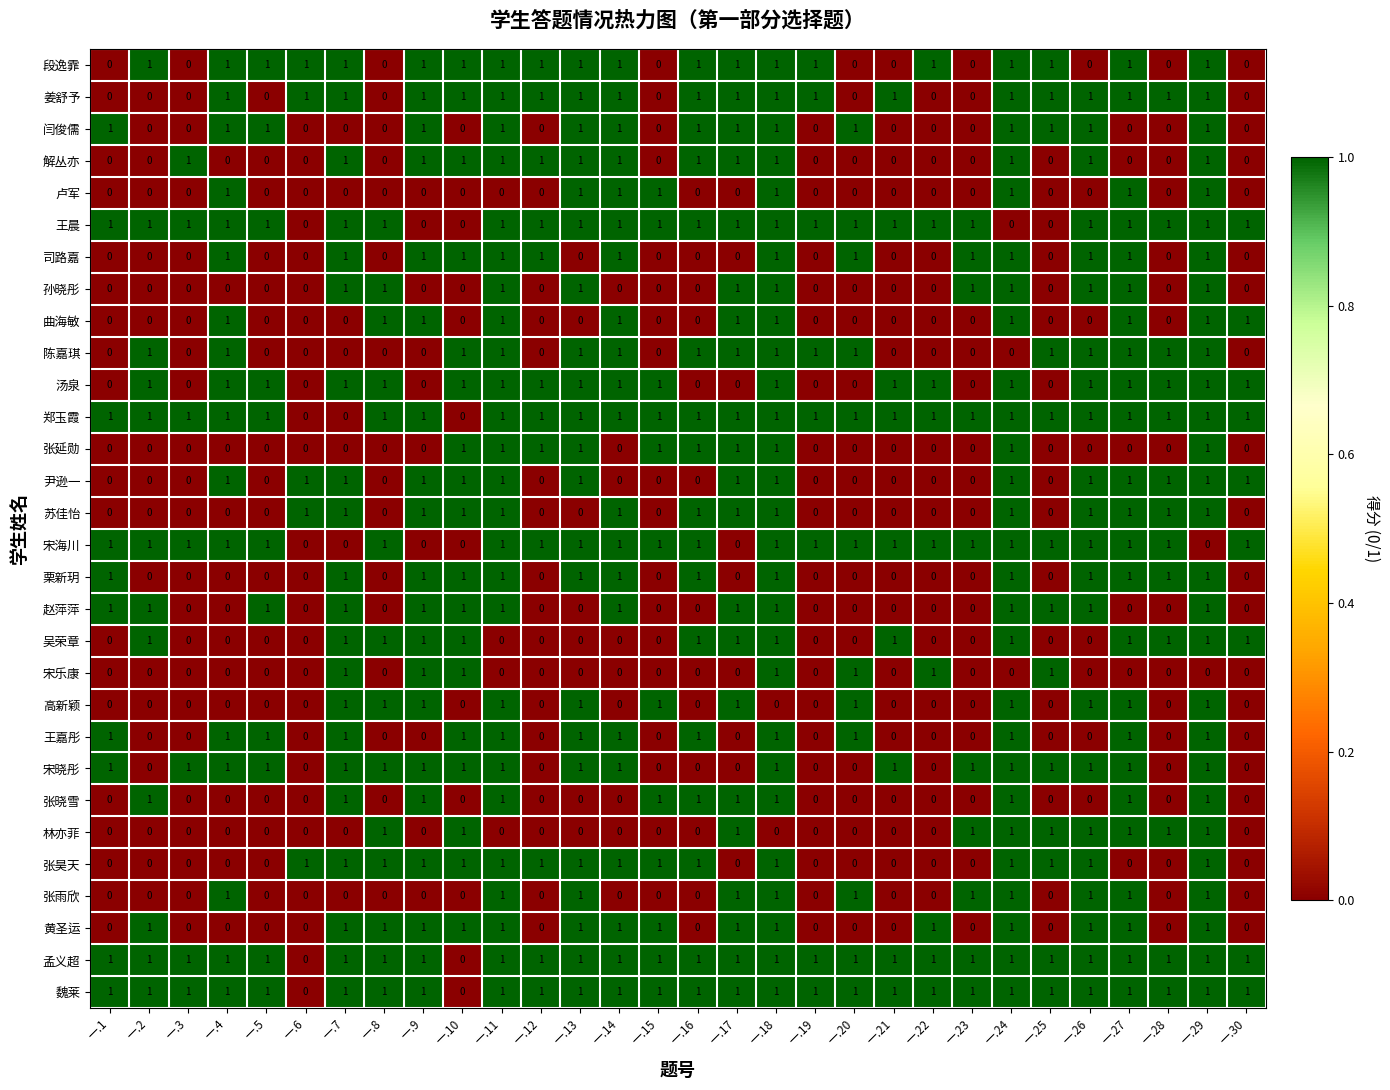

The value of 汤泉 at 一.8 is 1. True or false?

True